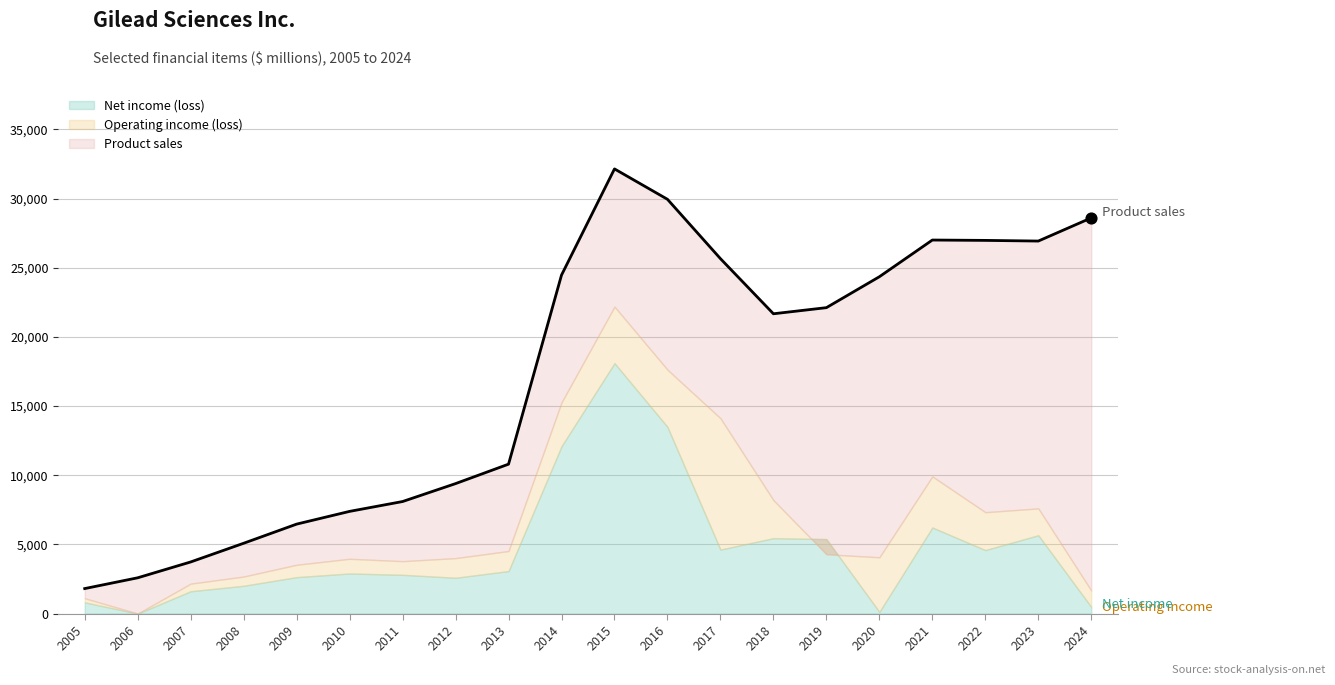

Which series has the largest Y range (max minus min)?

Product sales